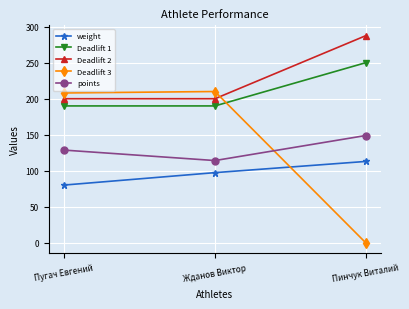

How many lines are shown in the chart?

5